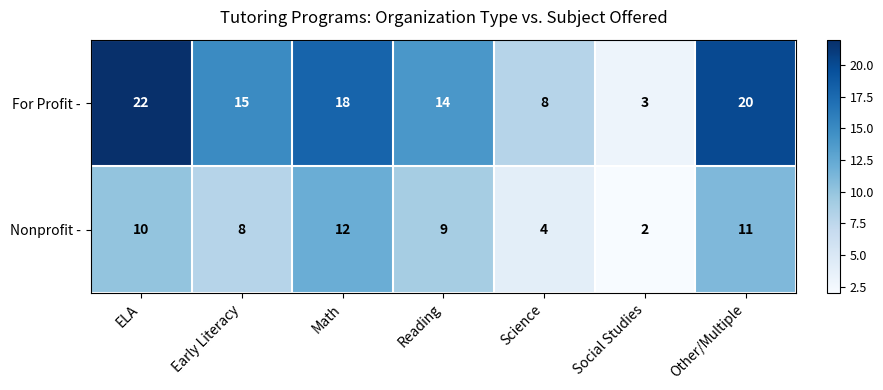

What is the total value across all series at Math?

30